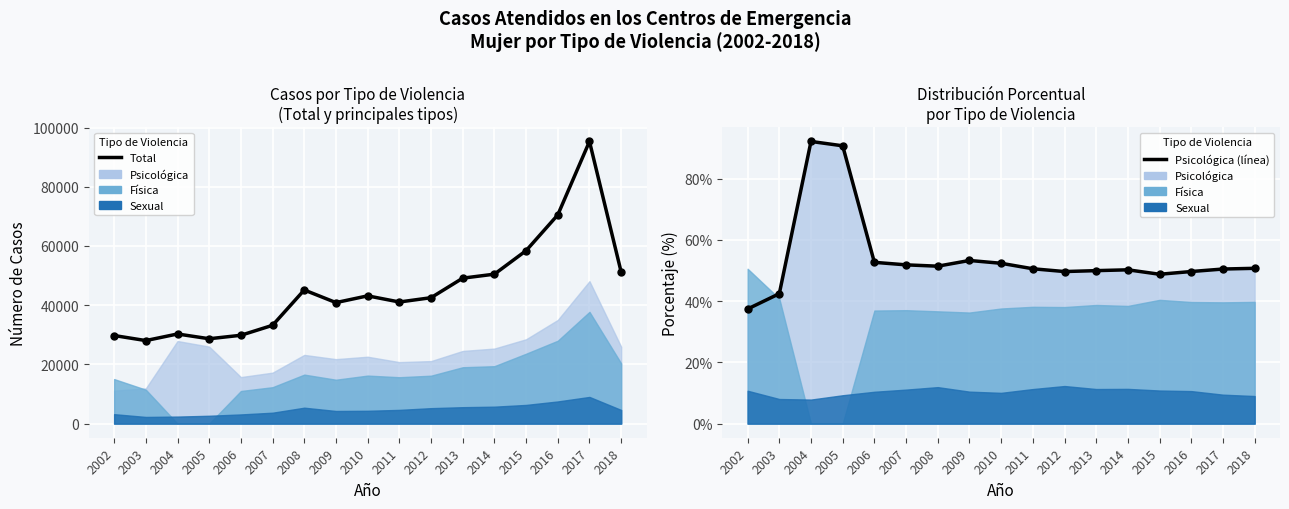

At which category is the sum across all series the highest?

2017